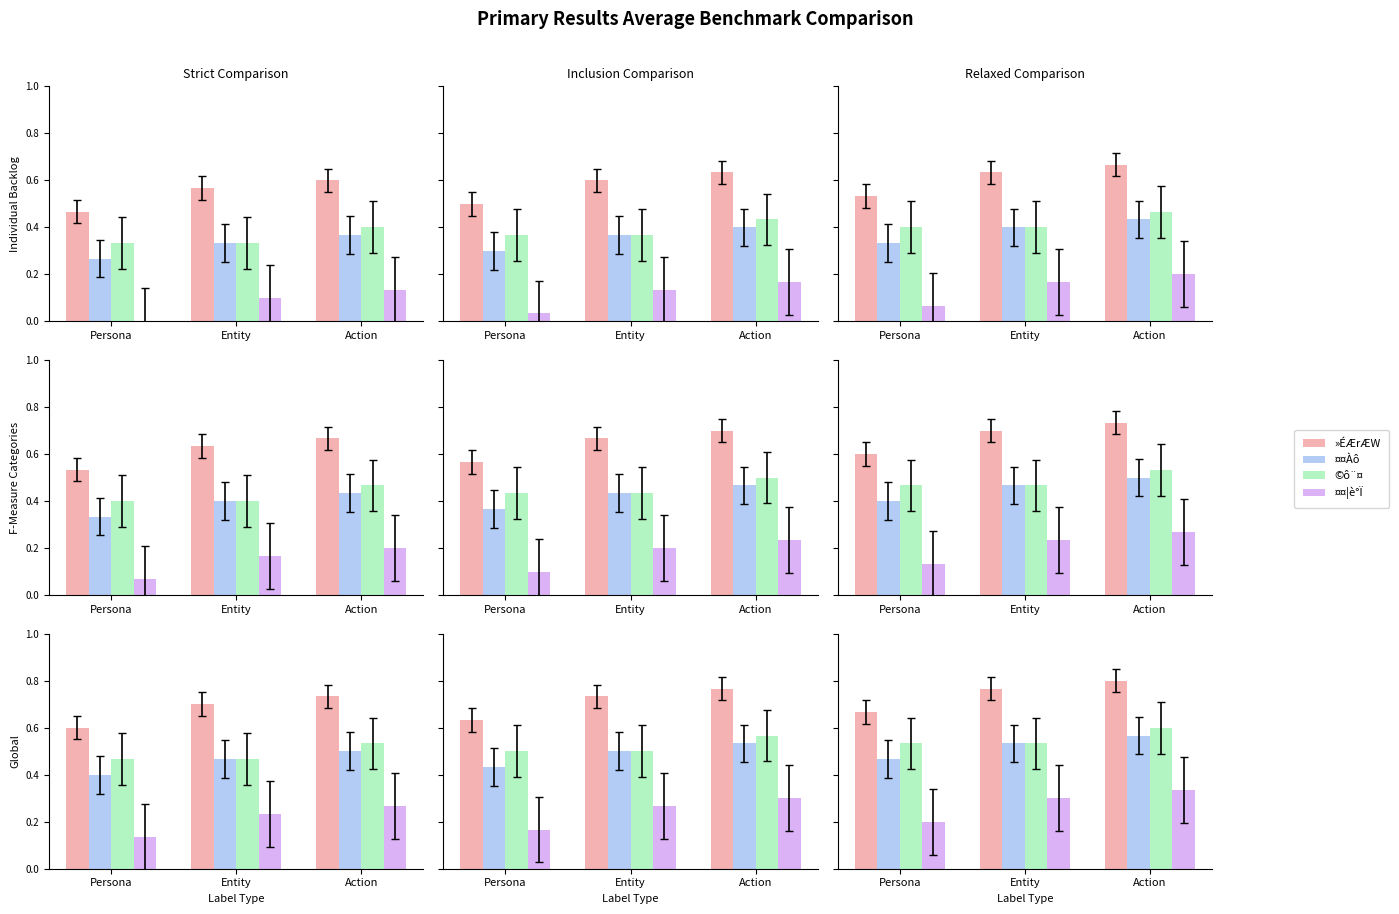

True or false: ¤¤¦è°Ï has a value of 0.3 at Action.

True